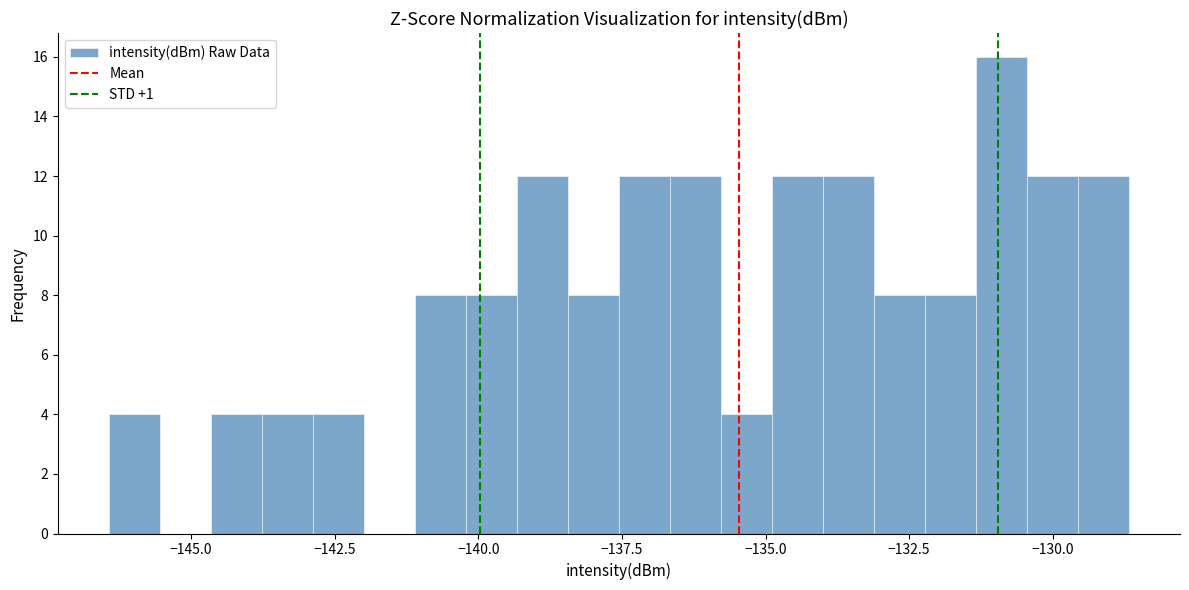

Read against the x-axis, roughly where is the centre of the tallest bar?

-131.0